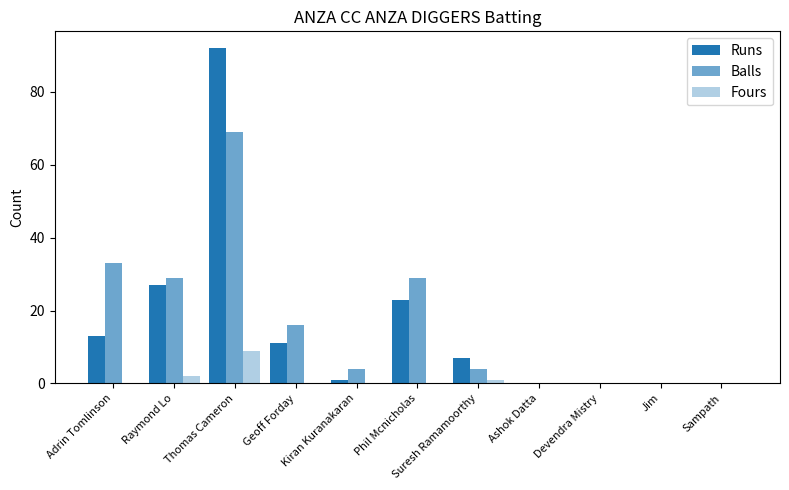

Is the value of Runs at Sampath greater than the value of Fours at Jim?

No